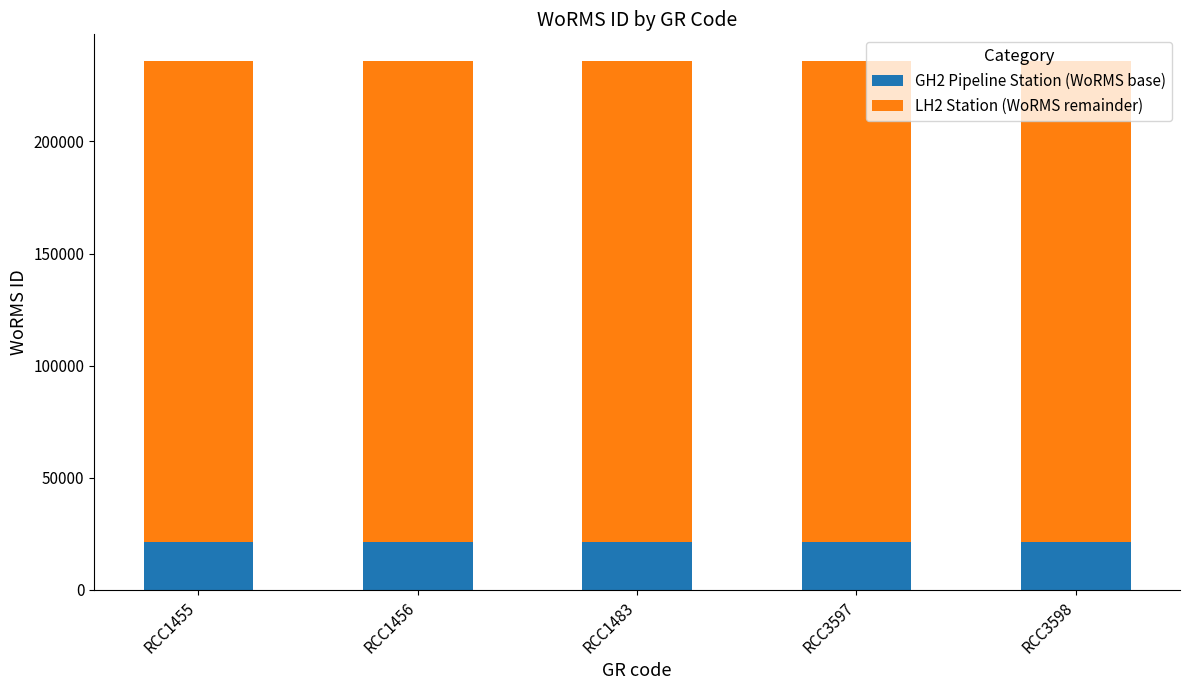

What is the total value across all series at RCC3597?

235975.0